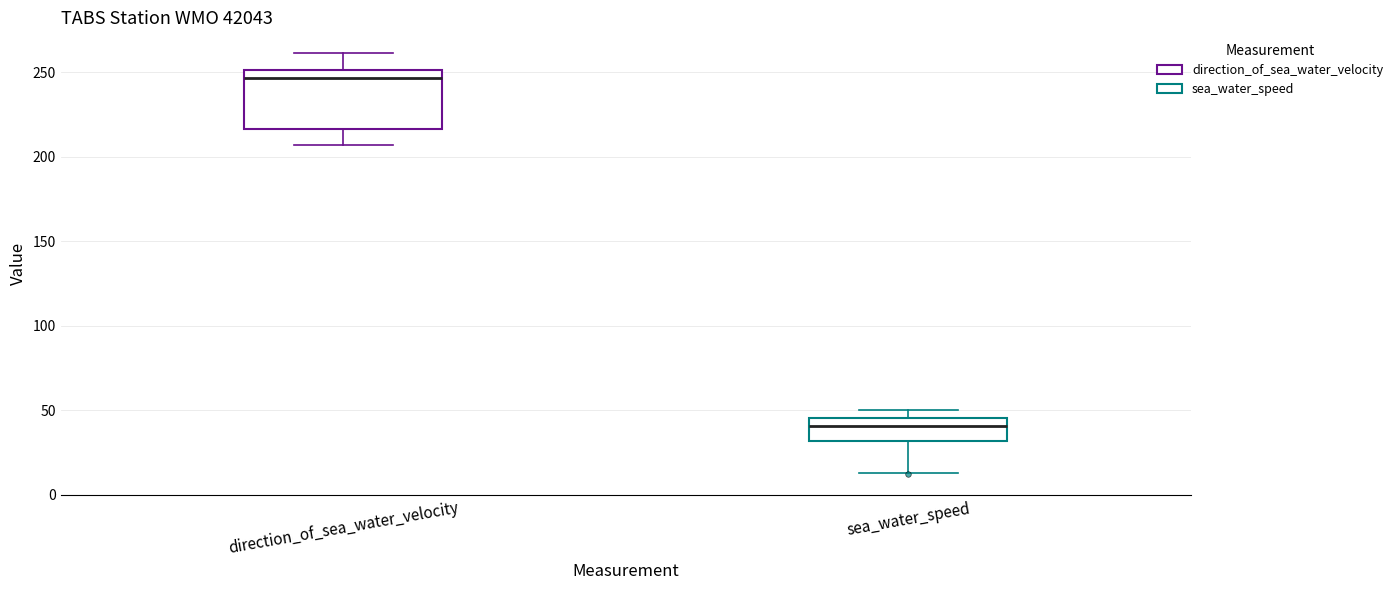

Reading left to right, transcribe this box plot: for each box, give where its median line is, the range the box spans, and where its two whiskers end, as read against the y-axis. The values are not printed on the chart, so give them approximately, as read against the axis.

direction_of_sea_water_velocity: median 245, box 215 to 250, whiskers 205 to 260
sea_water_speed: median 40, box 30 to 45, whiskers 15 to 50